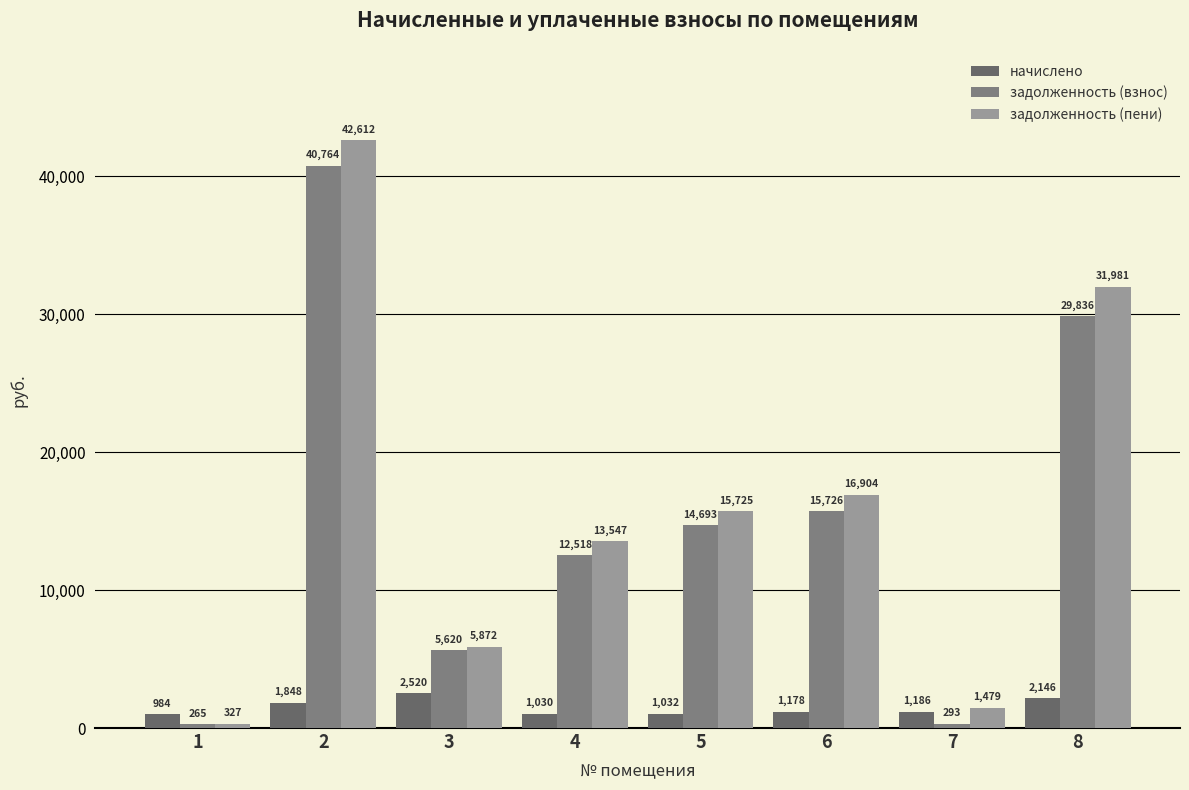

At which category does the chart reach its peak across all series?

2